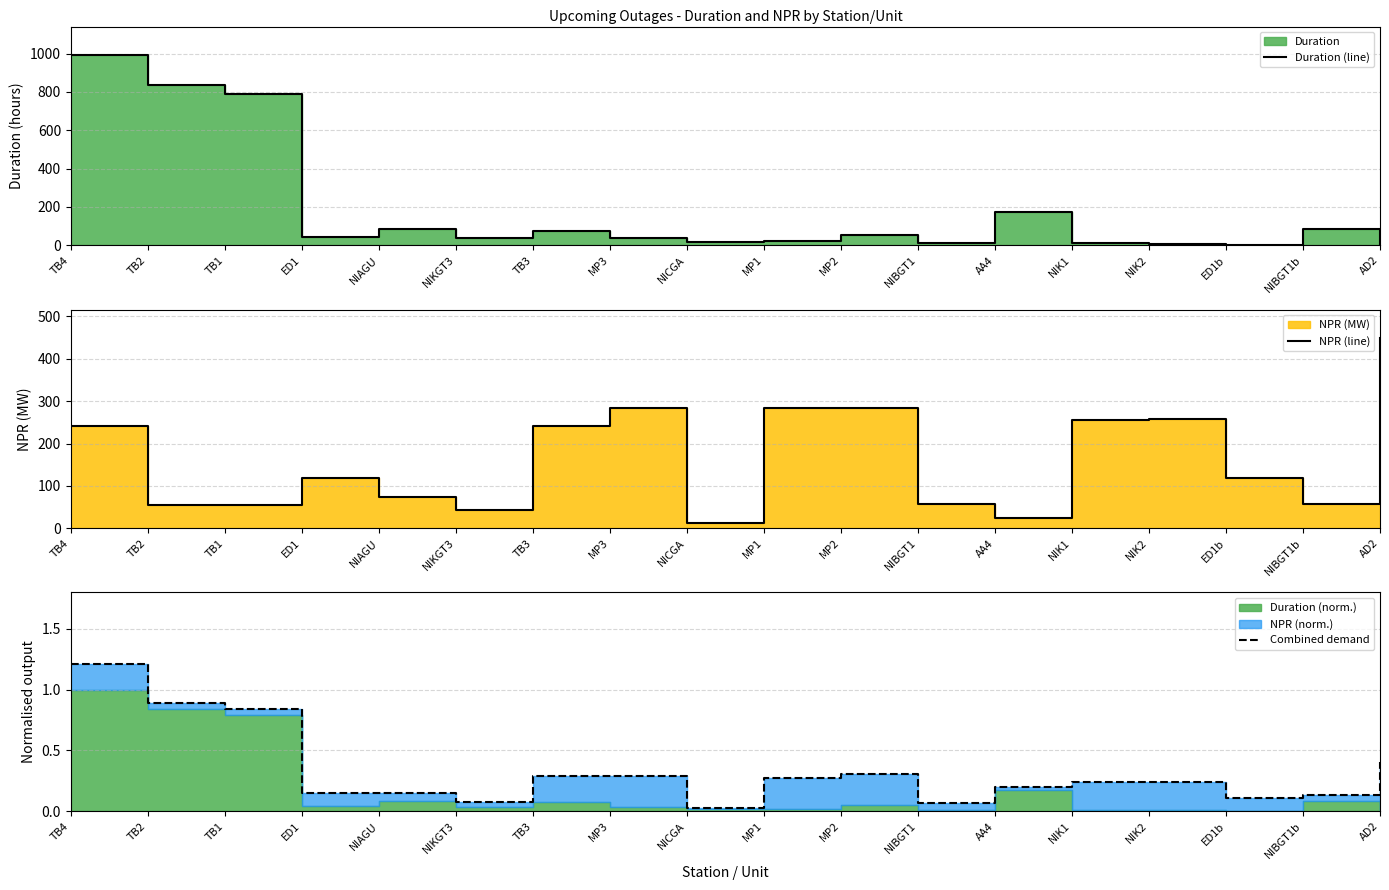

Reading right to left, extract all data points from this chart.

Duration (line): 4.0	85.2	4.1	9.1	12.9	174.8	12.8	52.4	20.6	17.2	37.3	73.8	36.5	85.7	43.6	788.2	834.1	992.3
NPR (line): 449.0	58.0	118.0	258.0	256.0	24.0	58.0	285.0	285.0	12.1	285.0	241.0	42.0	74.0	118.0	54.0	54.0	241.0
Combined demand: 0.4	0.1	0.1	0.2	0.2	0.2	0.1	0.3	0.3	0.0	0.3	0.3	0.1	0.2	0.1	0.8	0.9	1.2